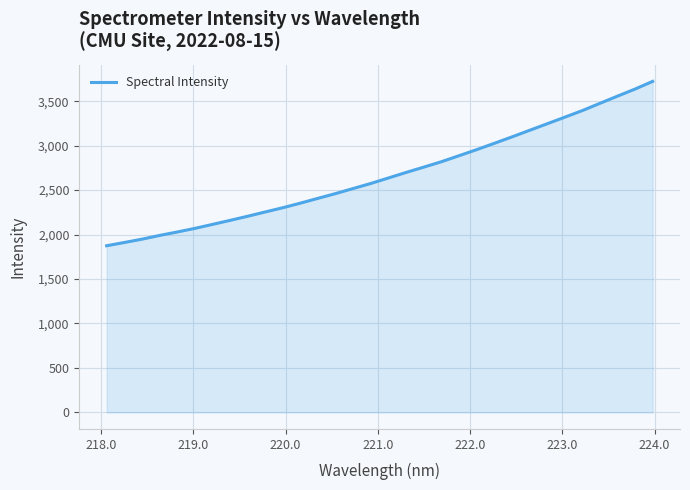

What is the sum of all values?

85585.2